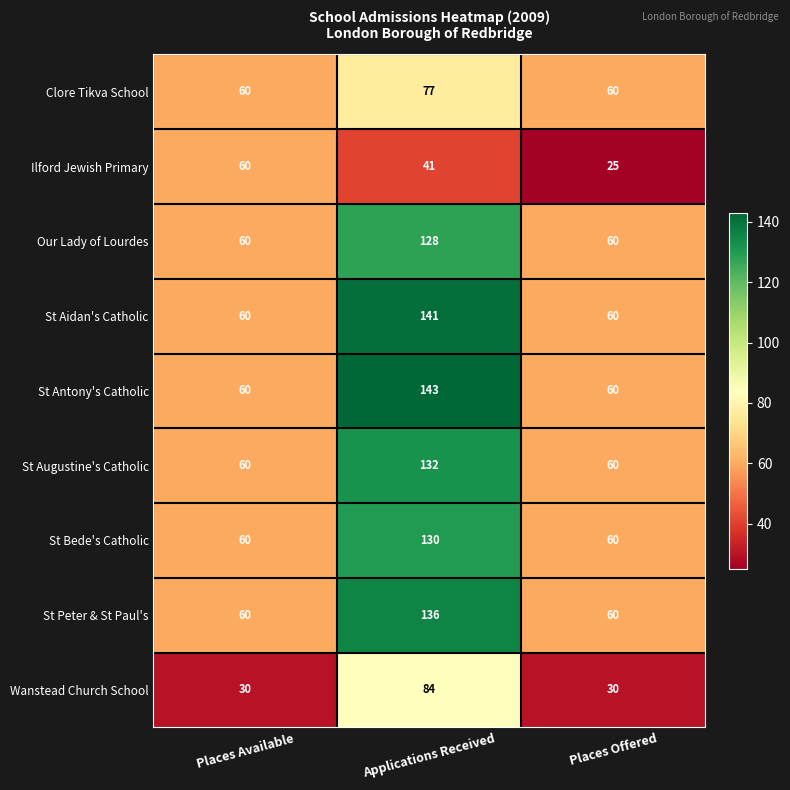

How many categories are shown in the chart?

3